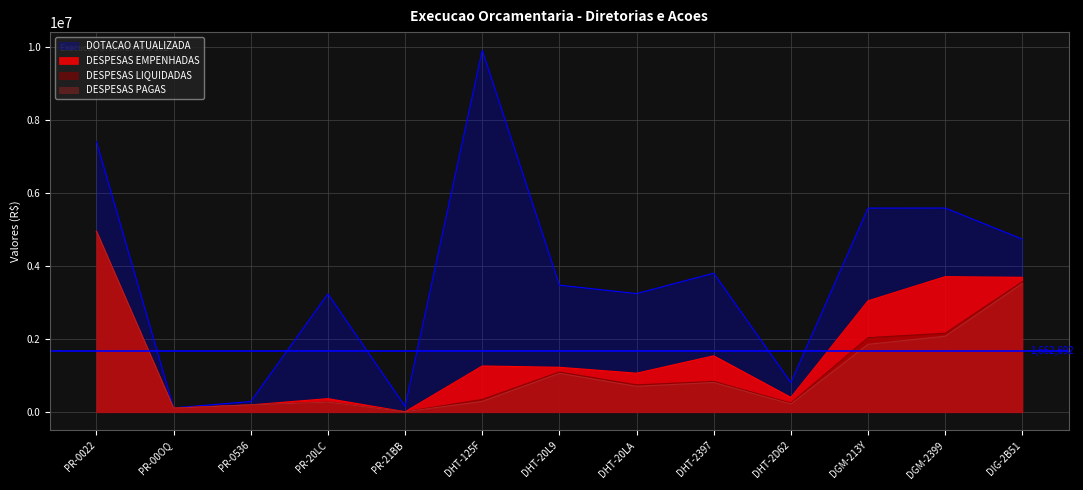

What is the highest value of the DESPESAS EMPENHADAS series?

4951222.0